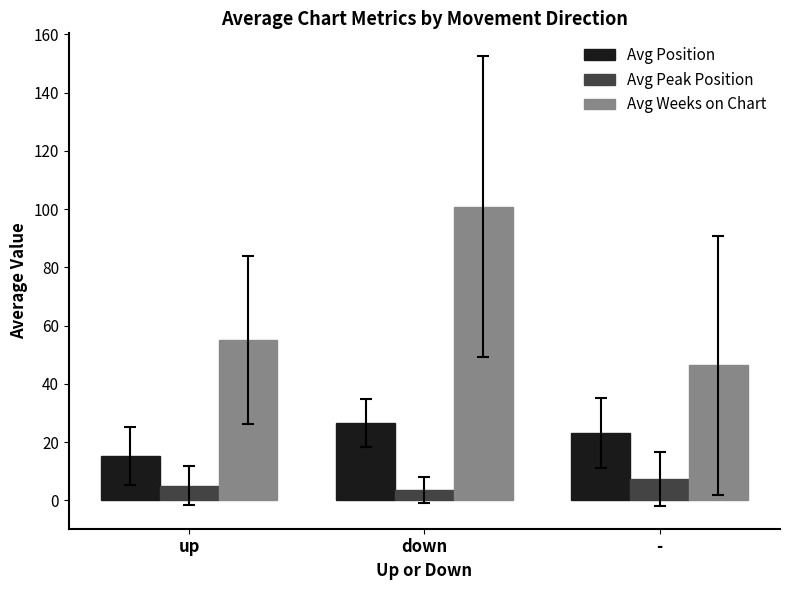

What are all the series names shown in the legend?

Avg Position, Avg Peak Position, Avg Weeks on Chart